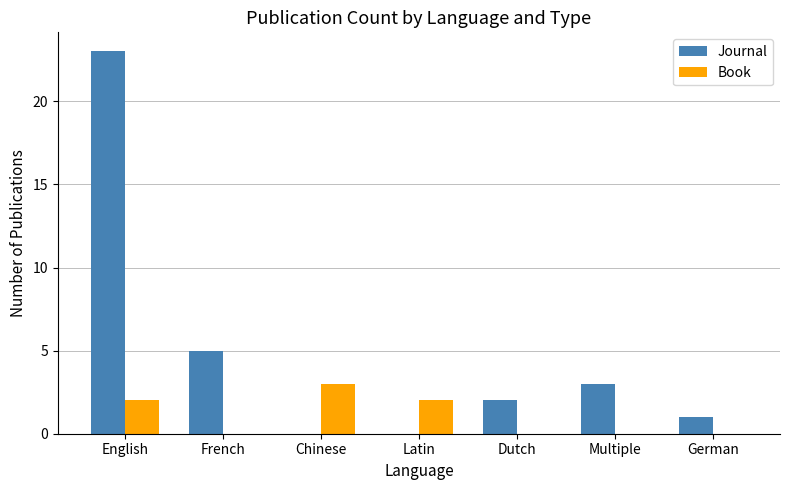

Between English and Dutch, which series saw the biggest shift?

Journal